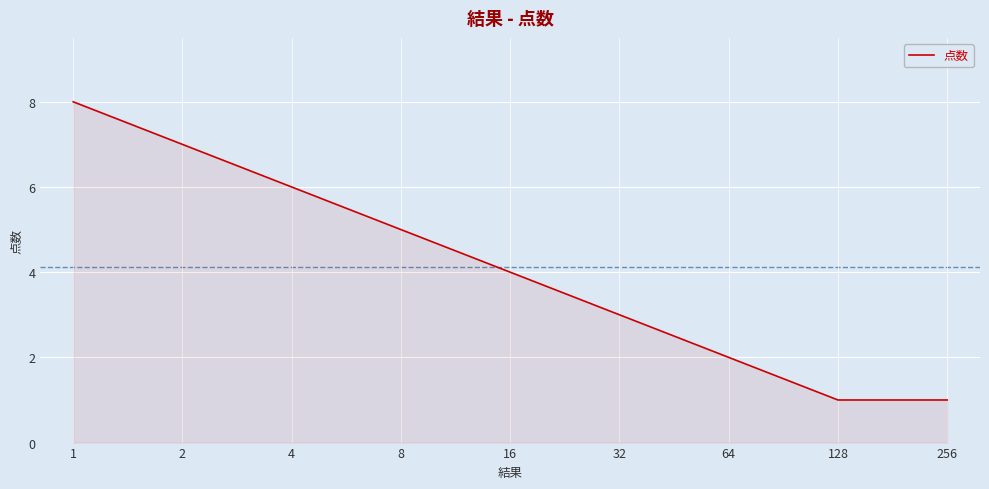

Where is the data nearest to the value 4?

16